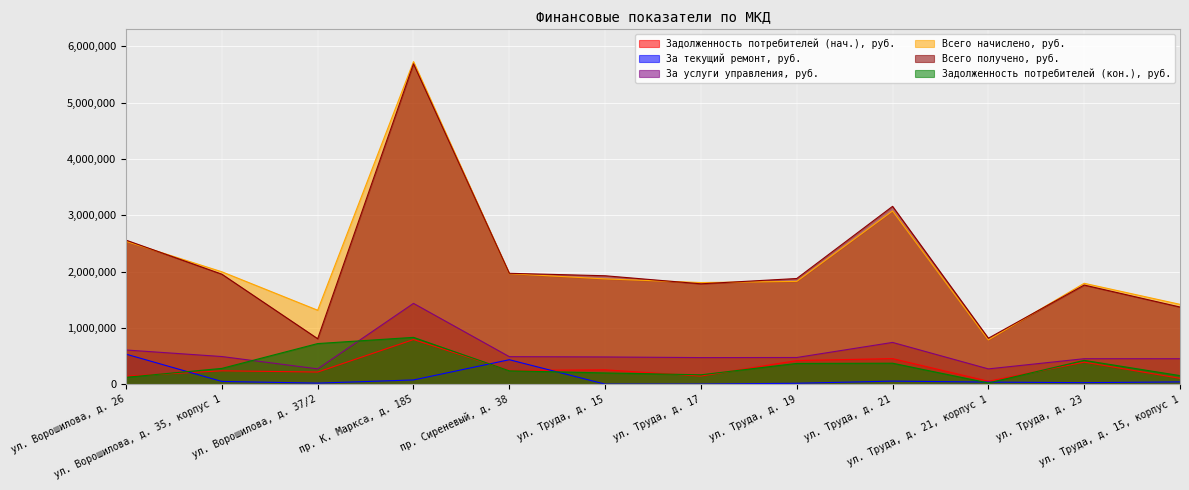

Is the value of За текущий ремонт, руб. at ул. Ворошилова, д. 35, корпус 1 greater than the value of Всего начислено, руб. at ул. Труда, д. 15?

No